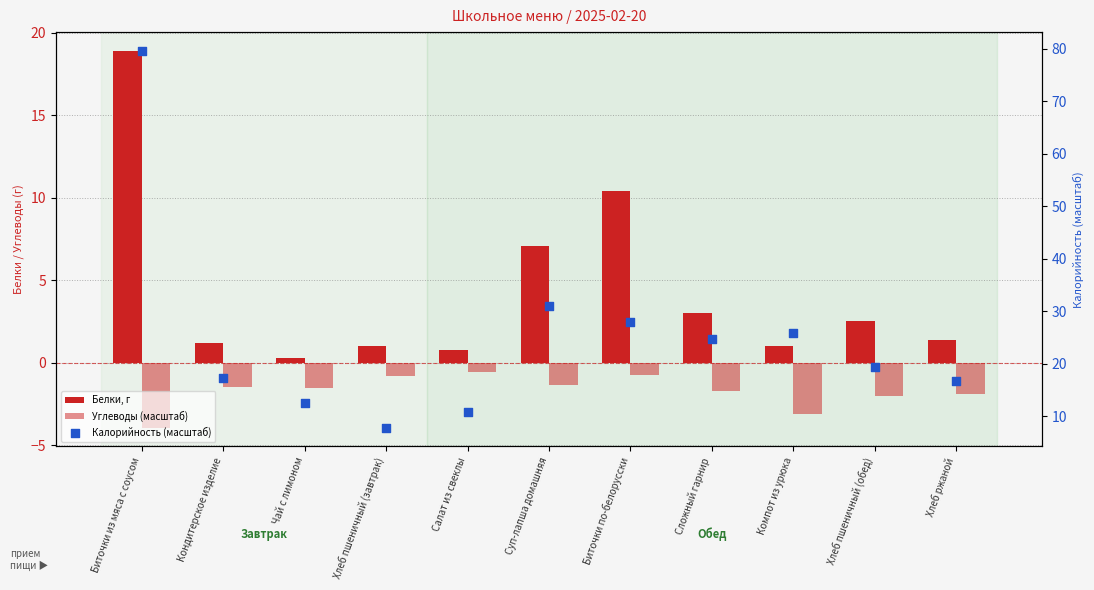

What is the total value across all series at Хлеб ржаной?

16.1